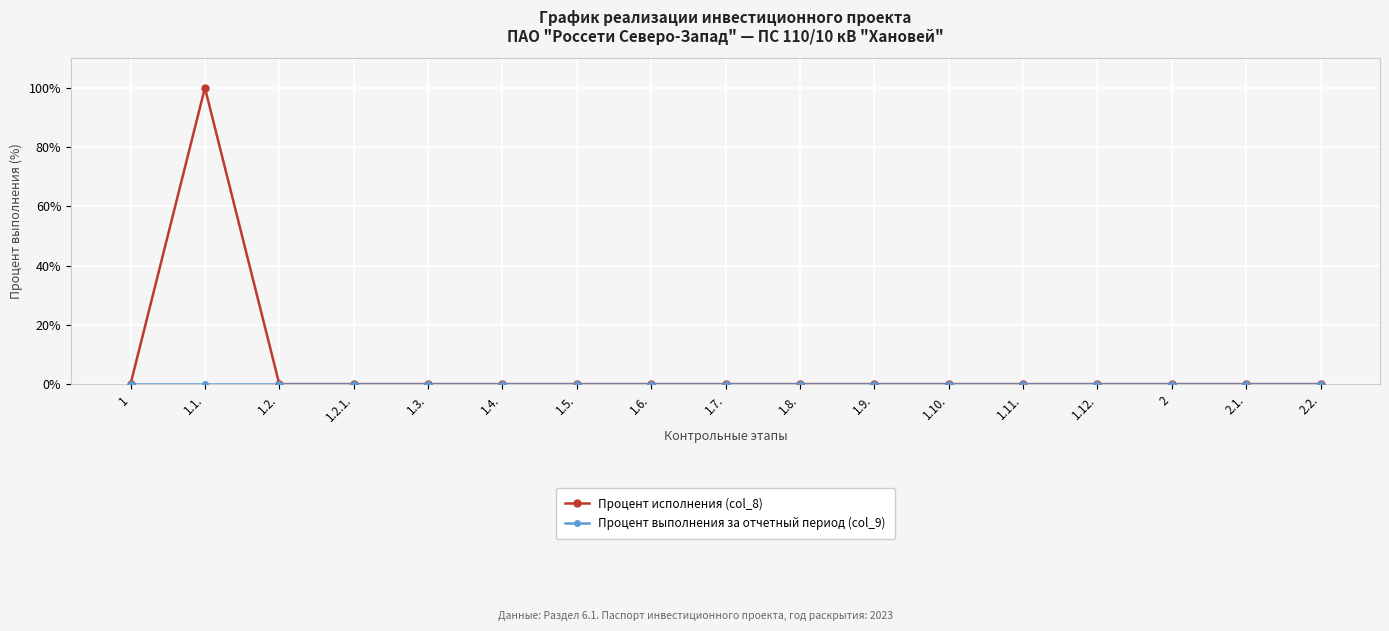

The value of Процент исполнения (col_8) at 2.1. is 52. True or false?

False